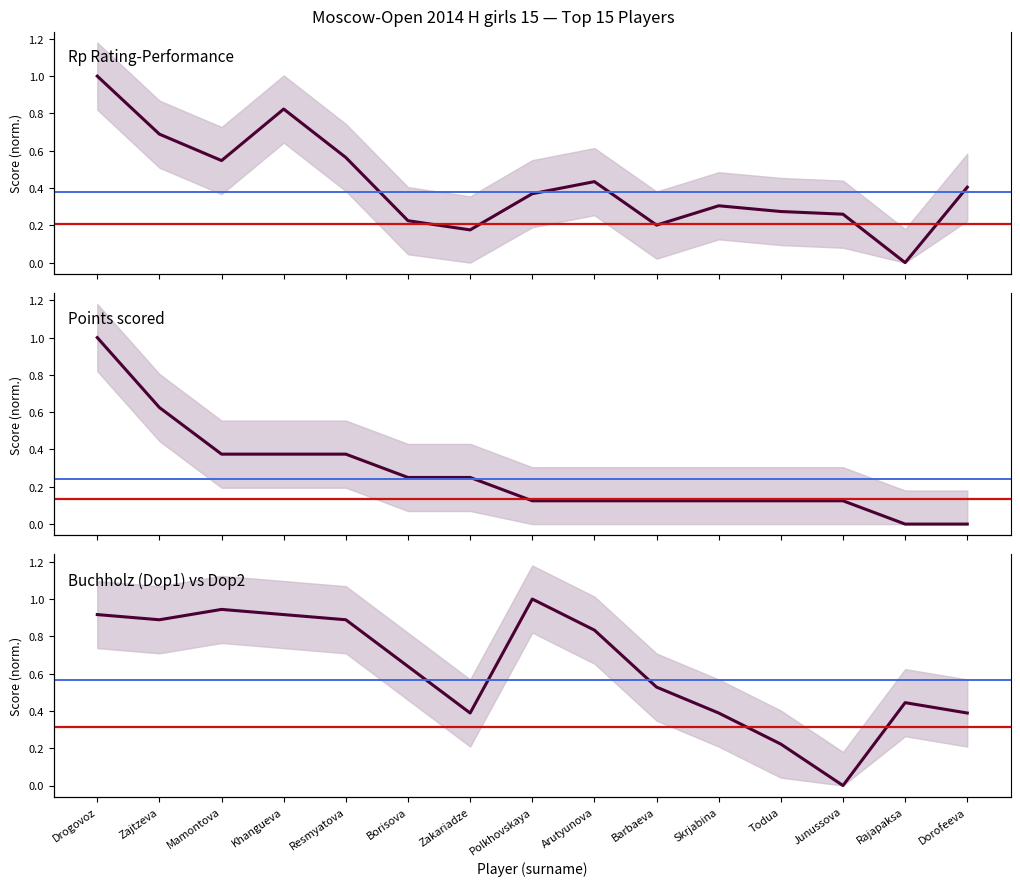

At which label is Rp Rating-Performance closest to 0?

Rajapaksa